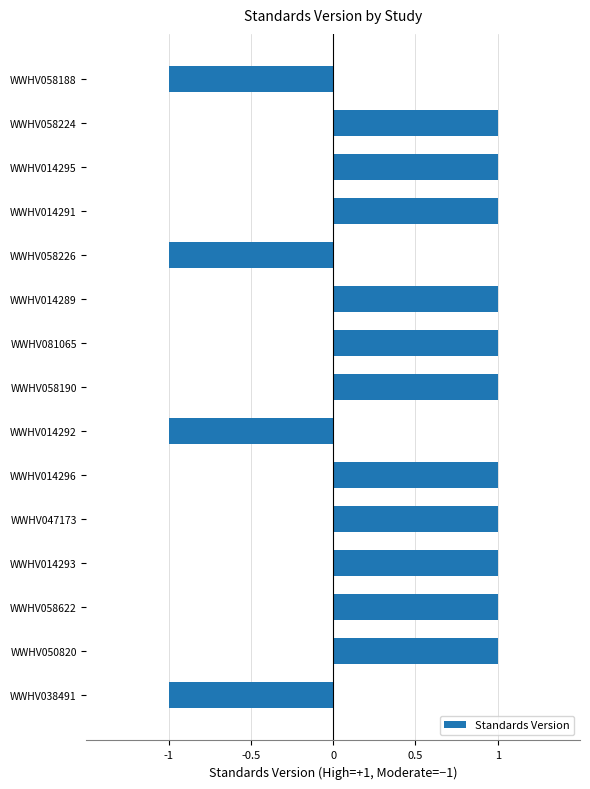

Does the chart contain stacked bars?

No